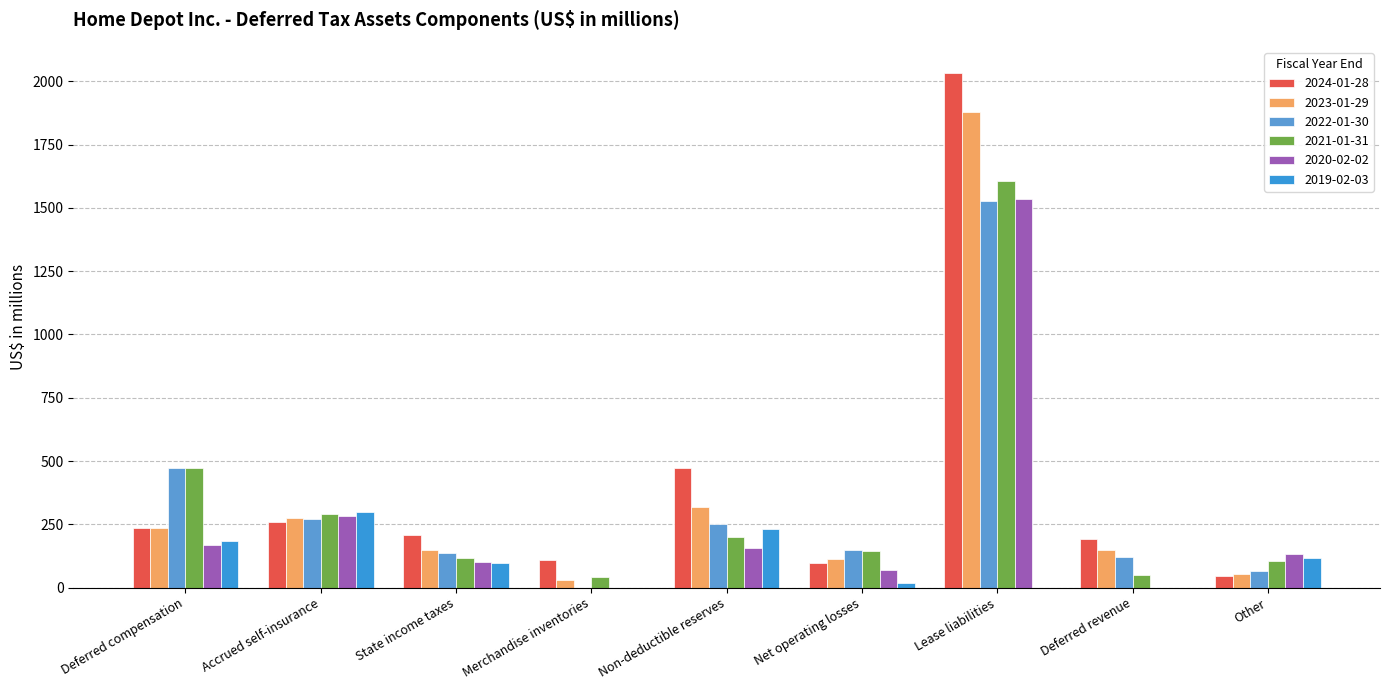

Reading right to left, list all the values displayed in this chart.

2024-01-28: Other=46	Deferred revenue=191	Lease liabilities=2034	Net operating losses=99	Non-deductible reserves=474	Merchandise inventories=110	State income taxes=209	Accrued self-insurance=258	Deferred compensation=237
2023-01-29: Other=56	Deferred revenue=148	Lease liabilities=1879	Net operating losses=115	Non-deductible reserves=318	Merchandise inventories=30	State income taxes=149	Accrued self-insurance=276	Deferred compensation=236
2022-01-30: Other=67	Deferred revenue=121	Lease liabilities=1528	Net operating losses=150	Non-deductible reserves=250	Merchandise inventories=0	State income taxes=138	Accrued self-insurance=272	Deferred compensation=471
2021-01-31: Other=104	Deferred revenue=51	Lease liabilities=1605	Net operating losses=144	Non-deductible reserves=199	Merchandise inventories=41	State income taxes=117	Accrued self-insurance=291	Deferred compensation=472
2020-02-02: Other=135	Deferred revenue=0	Lease liabilities=1536	Net operating losses=70	Non-deductible reserves=156	Merchandise inventories=0	State income taxes=100	Accrued self-insurance=285	Deferred compensation=169
2019-02-03: Other=116	Deferred revenue=0	Lease liabilities=0	Net operating losses=17	Non-deductible reserves=231	Merchandise inventories=0	State income taxes=96	Accrued self-insurance=298	Deferred compensation=183